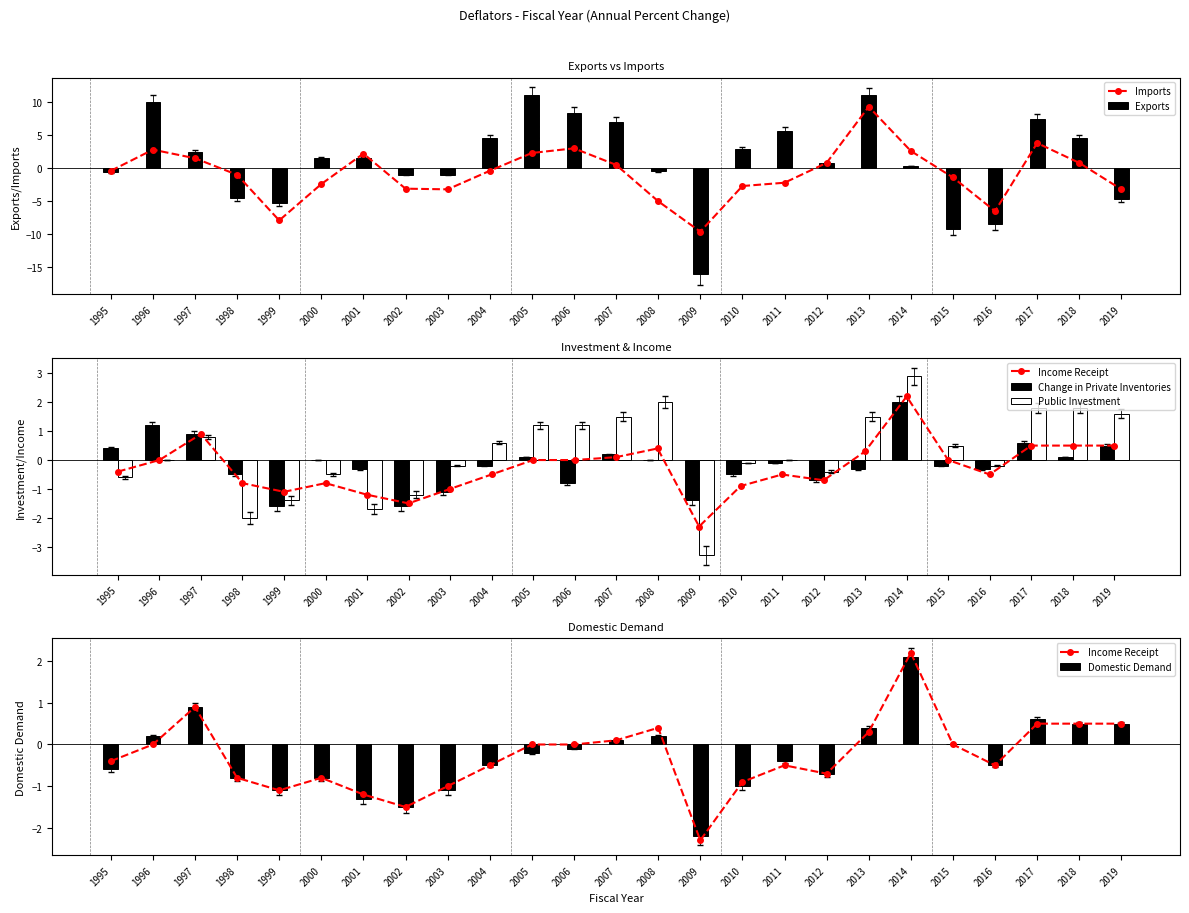

List the labels in order of Change in Private Inventories value, smallest first.

1999, 2002, 2009, 2003, 2006, 2012, 1998, 2010, 2001, 2013, 2016, 2004, 2015, 2011, 2000, 2008, 2005, 2018, 2007, 1995, 2019, 2017, 1997, 1996, 2014